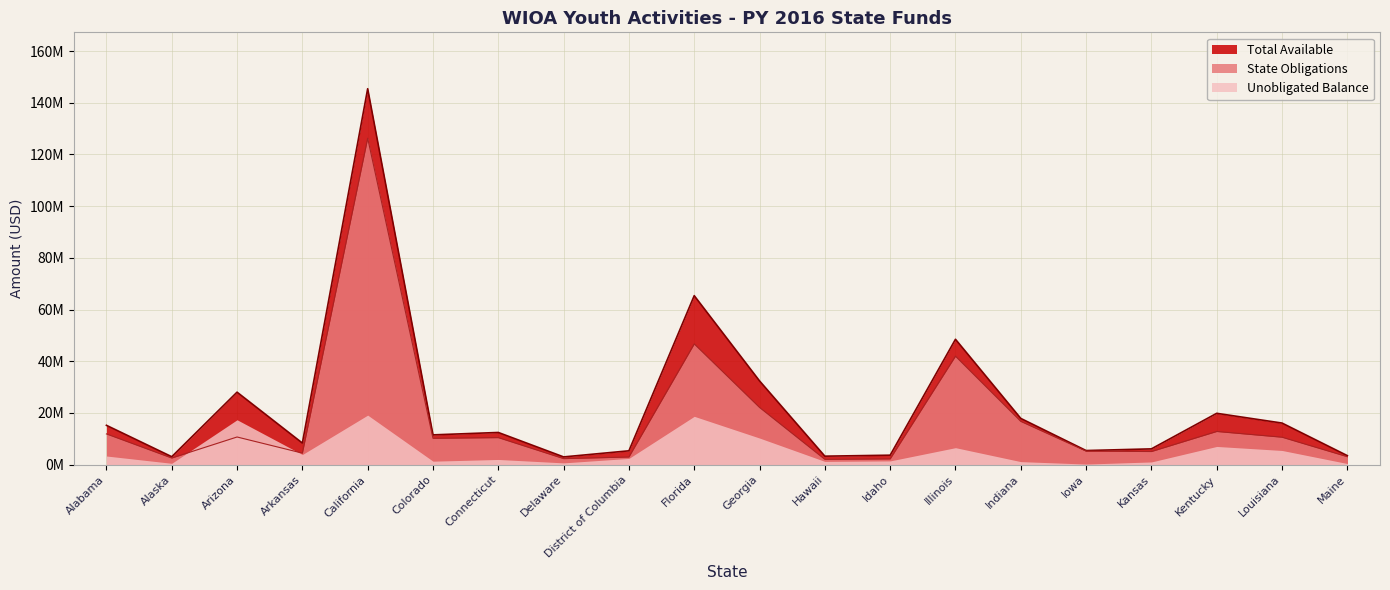

What is the highest value of the Total Available series?

145440412